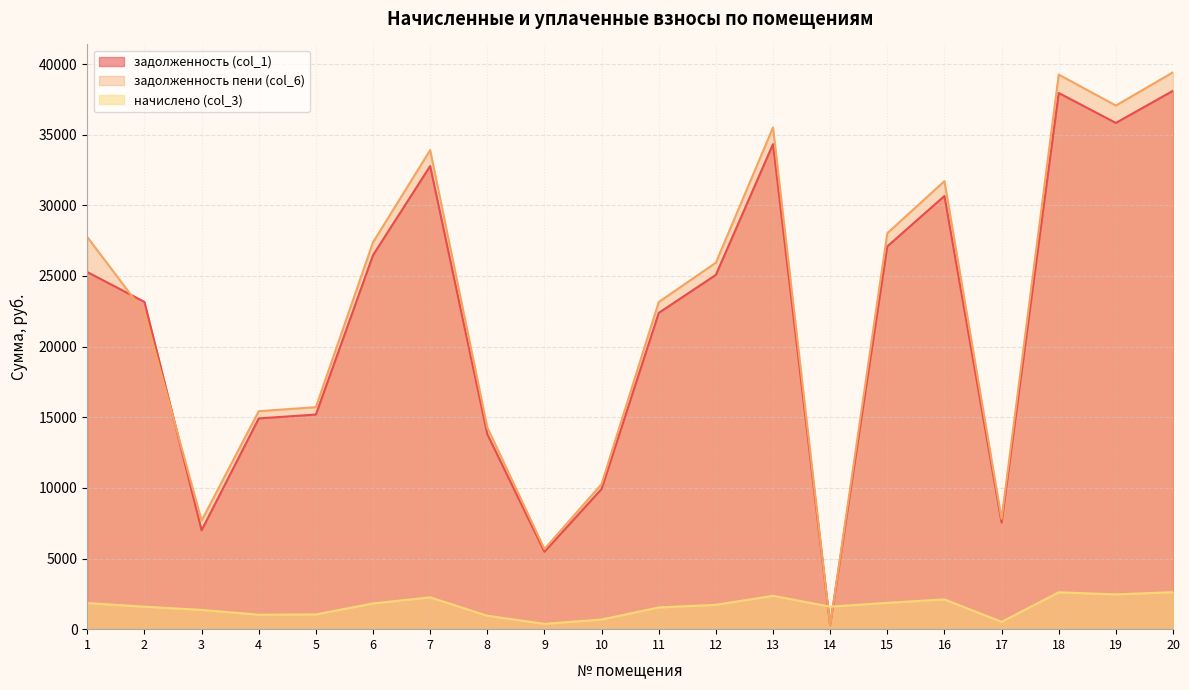

Which series has the widest spread of values?

задолженность пени (col_6)